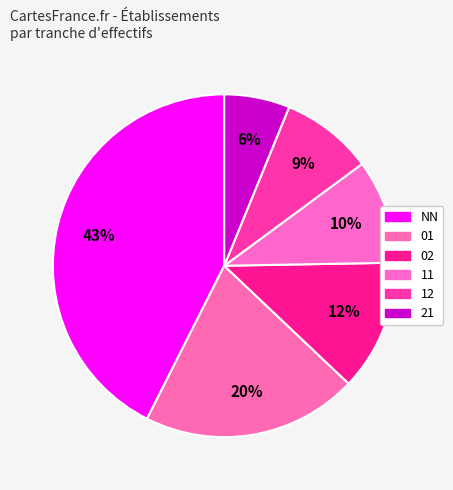

Count the number of slices in the pie.

6